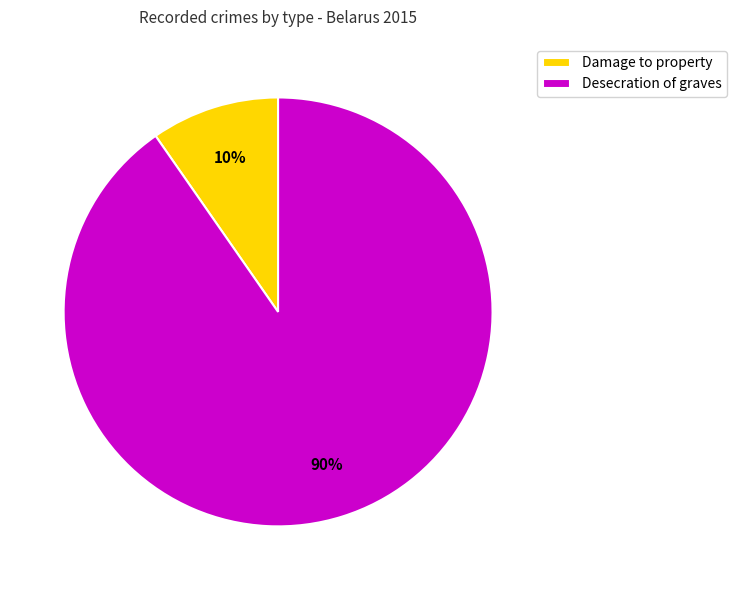

To the nearest percent, what is the average slice percentage?

50%